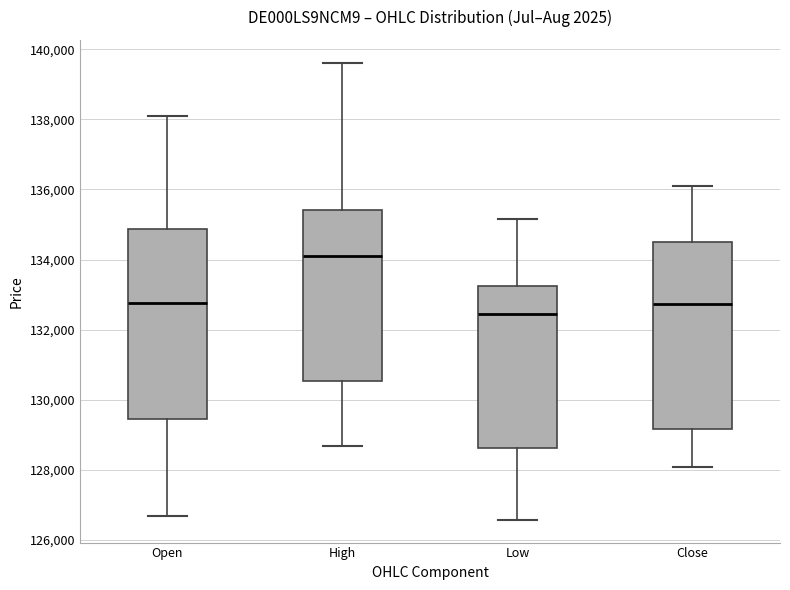

Reading left to right, read every box against the y-axis: the position of its median line, the range the box covers, and the ends of its whiskers. The values are not printed on the chart, so give them approximately, as read against the axis.

Open: median 132800, box 129400 to 134800, whiskers 126600 to 138000
High: median 134200, box 130600 to 135400, whiskers 128600 to 139600
Low: median 132400, box 128600 to 133200, whiskers 126600 to 135200
Close: median 132800, box 129200 to 134400, whiskers 128000 to 136000